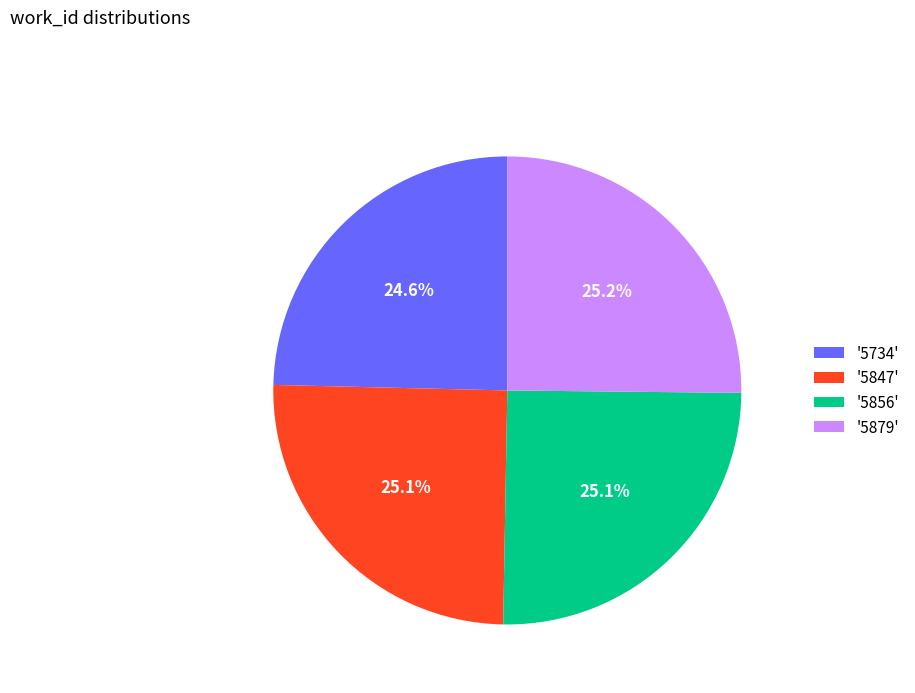

Is there any slice that represents more than half of the pie?

No